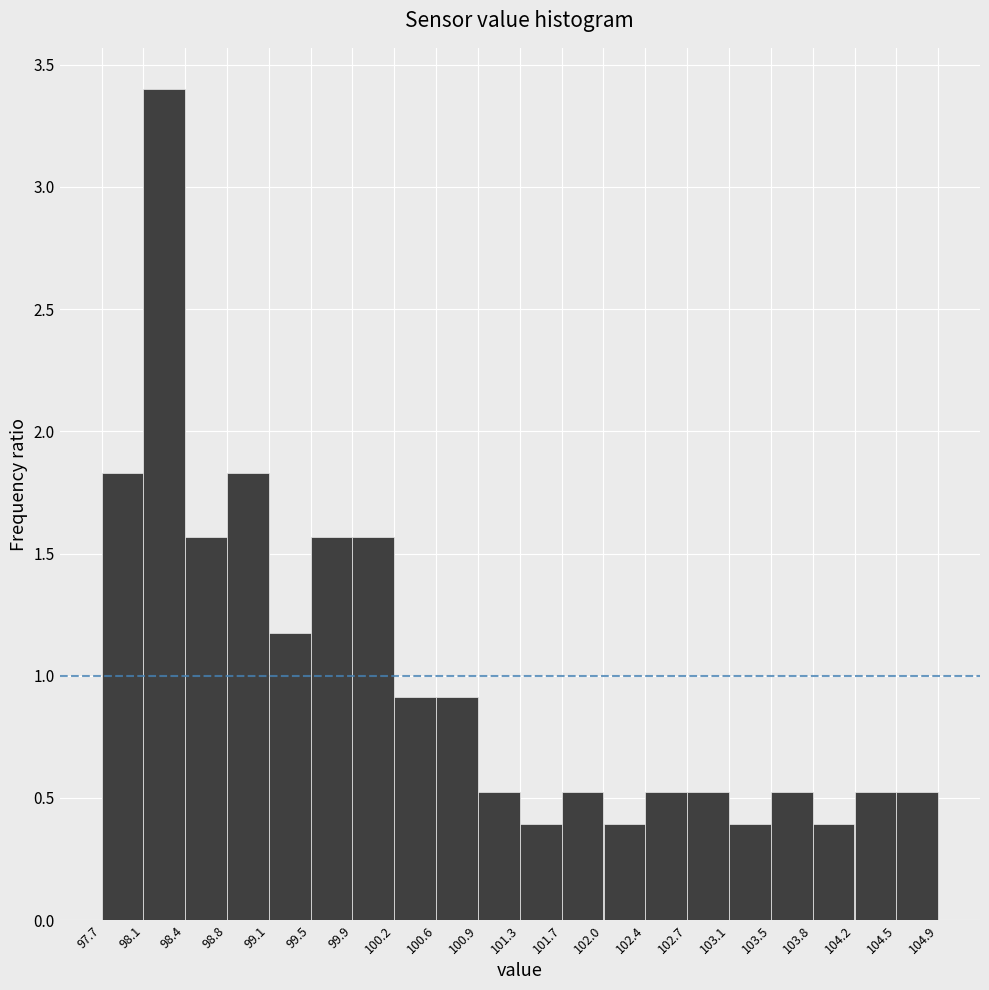

Reading left to right, transcribe this chart: for each bar, give the range it covers on the x-axis and its height. The values are not printed on the chart, so give them approximately, as read against the axis.

97.7 to 98.1: 1.85
98.1 to 98.4: 3.40
98.4 to 98.8: 1.55
98.8 to 99.1: 1.85
99.1 to 99.5: 1.20
99.5 to 99.9: 1.55
99.9 to 100.2: 1.55
100.2 to 100.6: 0.90
100.6 to 100.9: 0.90
100.9 to 101.3: 0.50
101.3 to 101.7: 0.40
101.7 to 102.0: 0.50
102.0 to 102.4: 0.40
102.4 to 102.7: 0.50
102.7 to 103.1: 0.50
103.1 to 103.5: 0.40
103.5 to 103.8: 0.50
103.8 to 104.2: 0.40
104.2 to 104.5: 0.50
104.5 to 104.9: 0.50